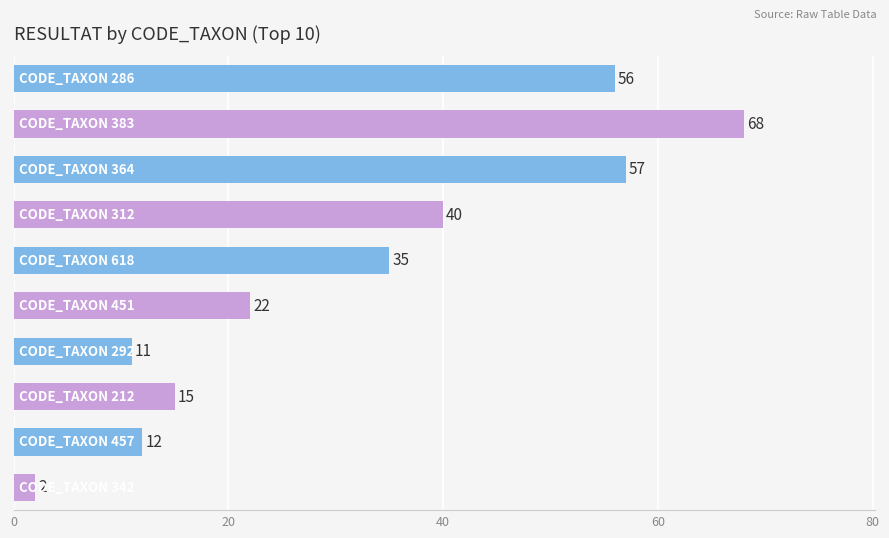

What is the difference between the second highest and minimum values?

55